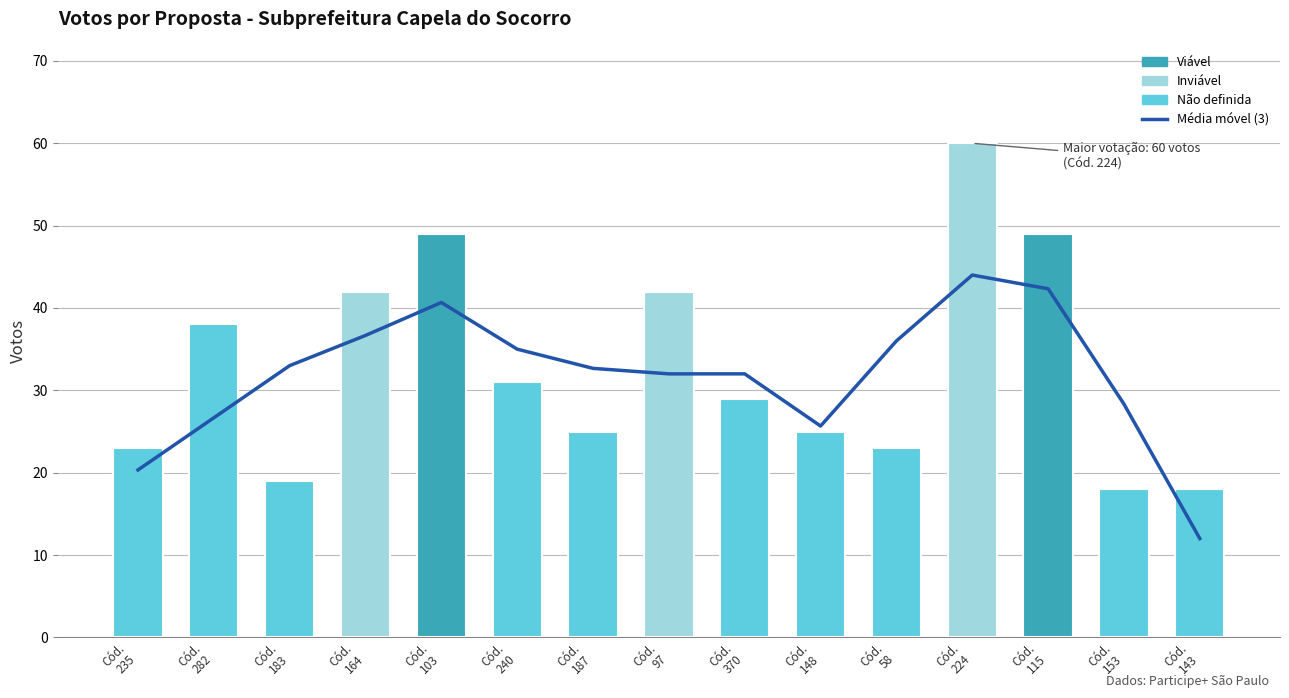

At which category is the sum across all series the highest?

Cód.
224